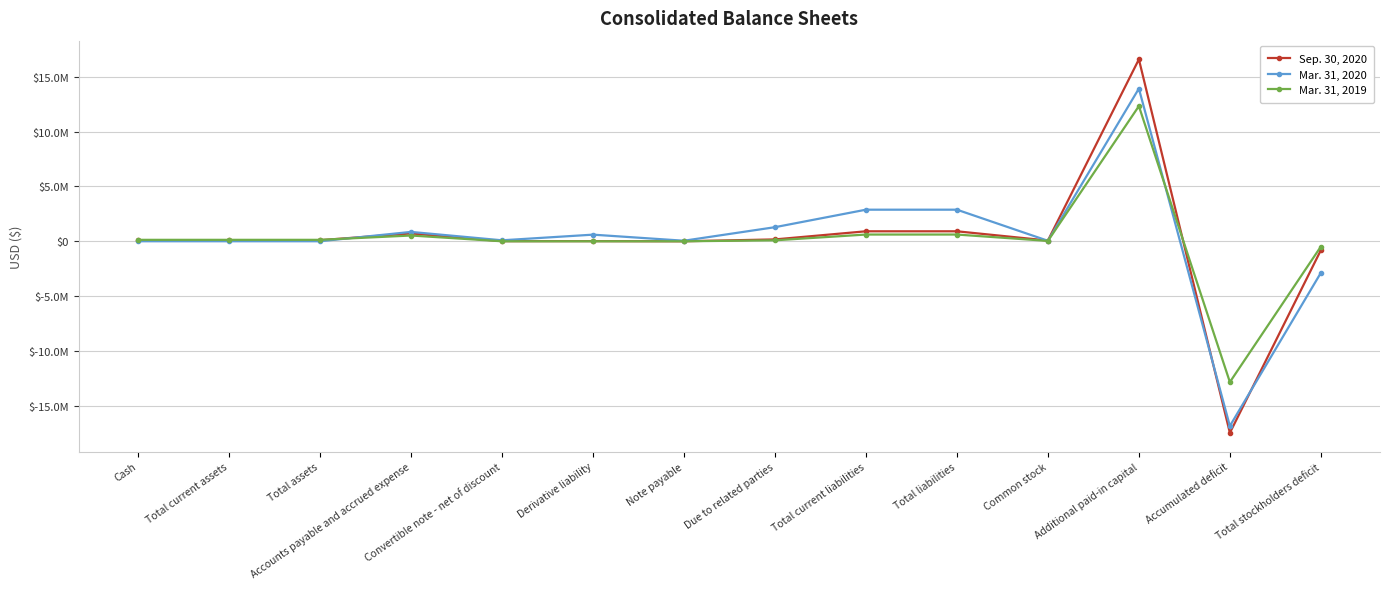

Is this an area chart (filled region under the line)?

No